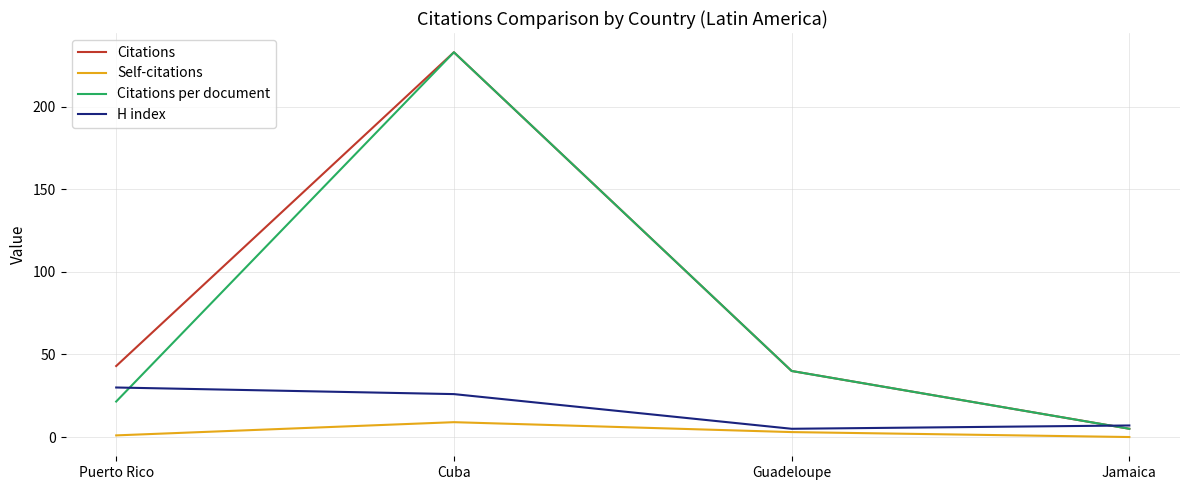

Which series has the largest total across all categories?

Citations